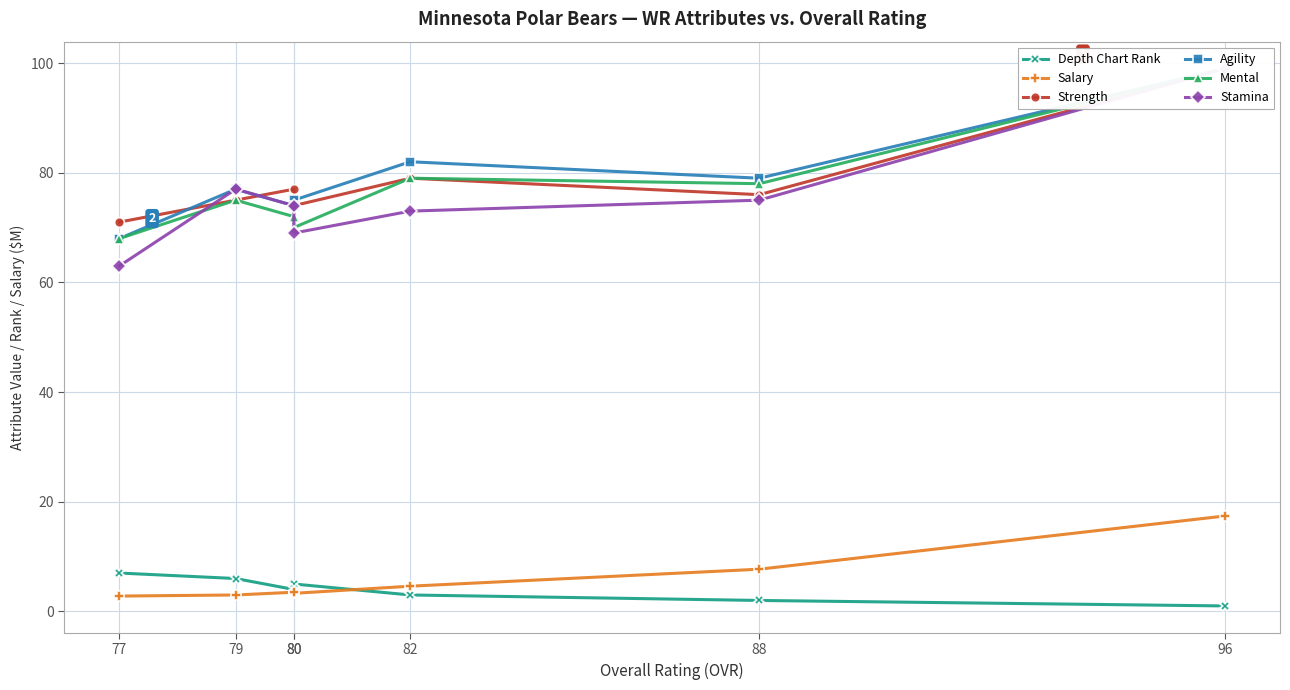

At which category is the sum across all series the highest?

96